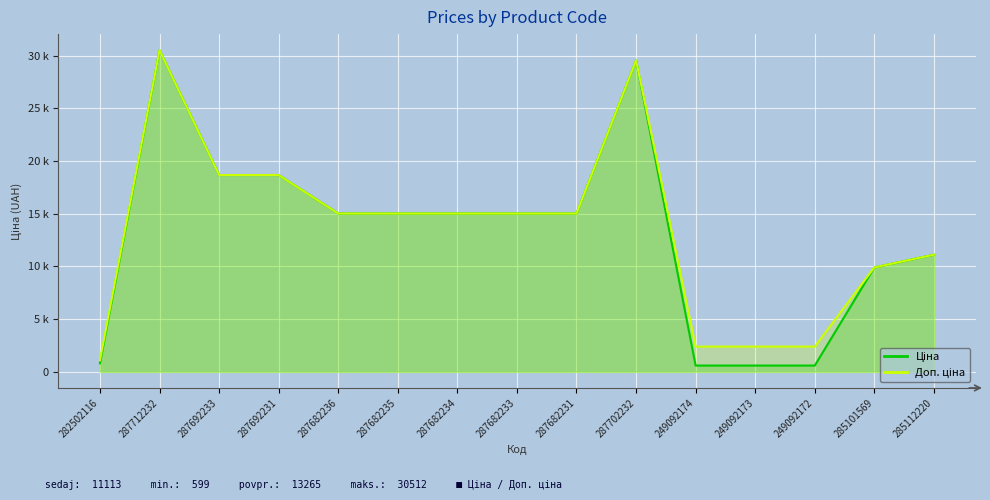

True or false: Ціна has a value of 813.0 at 282502116.

True